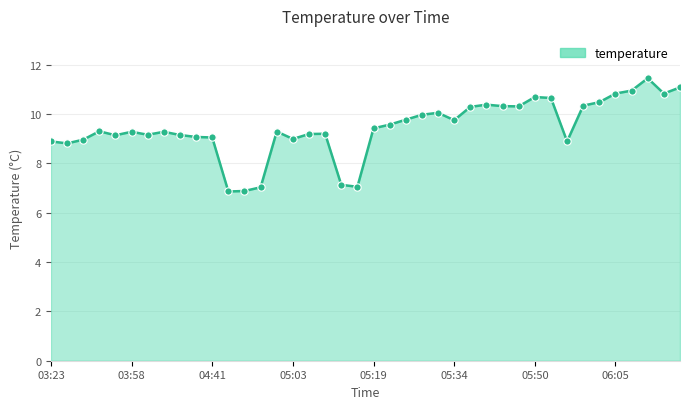

What is the smallest value displayed?

6.9